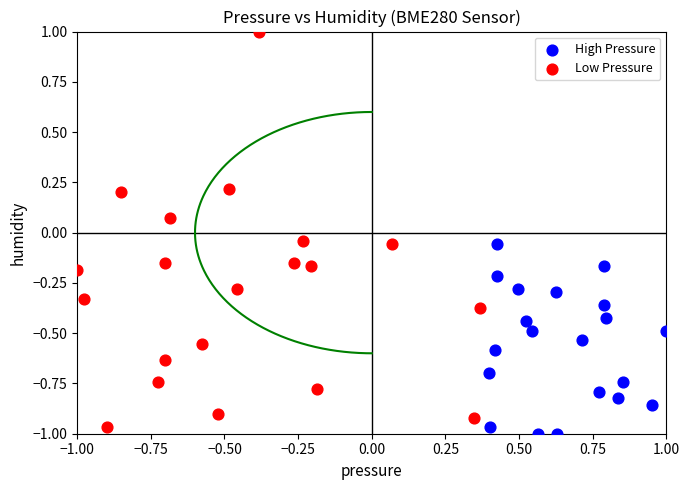

What are all the series names shown in the legend?

High Pressure, Low Pressure